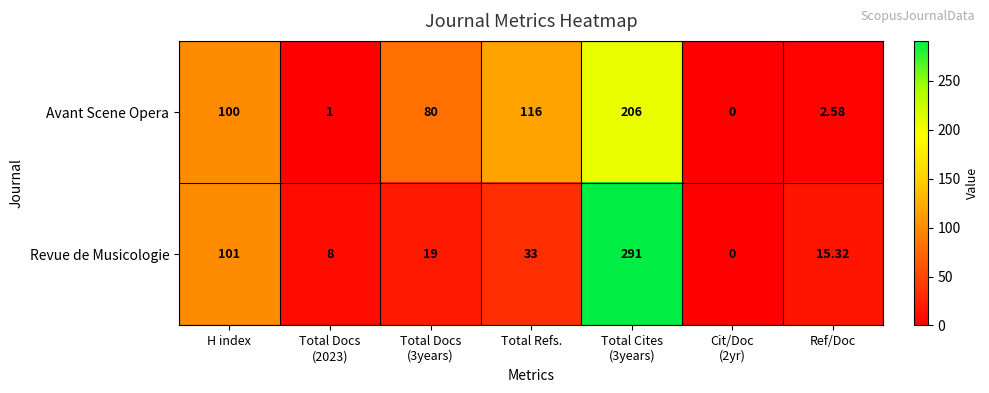

Which series changed the most between Total Docs
(2023) and Total Docs
(3years)?

Avant Scene Opera